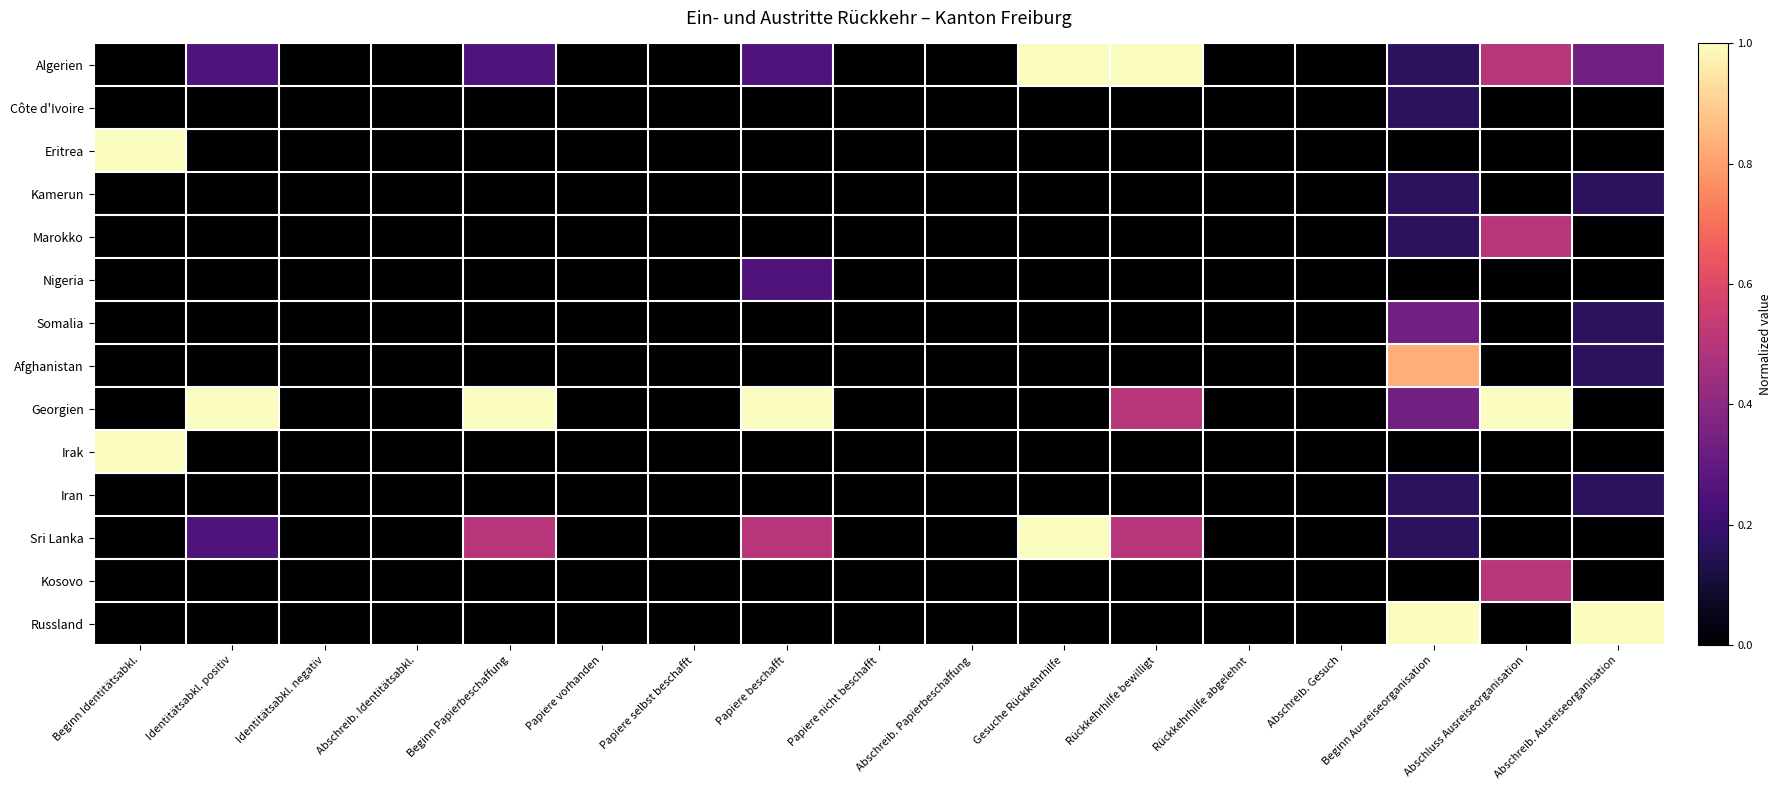

Reading left to right, transcribe all the data shown in this chart.

Algerien: Beginn Identitätsabkl.=0.0	Identitätsabkl. positiv=0.2	Identitätsabkl. negativ=0.0	Abschreib. Identitätsabkl.=0.0	Beginn Papierbeschaffung=0.2	Papiere vorhanden=0.0	Papiere selbst beschafft=0.0	Papiere beschafft=0.2	Papiere nicht beschafft=0.0	Abschreib. Papierbeschaffung=0.0	Gesuche Rückkehrhilfe=1.0	Rückkehrhilfe bewilligt=1.0	Rückkehrhilfe abgelehnt=0.0	Abschreib. Gesuch=0.0	Beginn Ausreiseorganisation=0.2	Abschluss Ausreiseorganisation=0.5	Abschreib. Ausreiseorganisation=0.3
Côte d'Ivoire: Beginn Identitätsabkl.=0.0	Identitätsabkl. positiv=0.0	Identitätsabkl. negativ=0.0	Abschreib. Identitätsabkl.=0.0	Beginn Papierbeschaffung=0.0	Papiere vorhanden=0.0	Papiere selbst beschafft=0.0	Papiere beschafft=0.0	Papiere nicht beschafft=0.0	Abschreib. Papierbeschaffung=0.0	Gesuche Rückkehrhilfe=0.0	Rückkehrhilfe bewilligt=0.0	Rückkehrhilfe abgelehnt=0.0	Abschreib. Gesuch=0.0	Beginn Ausreiseorganisation=0.2	Abschluss Ausreiseorganisation=0.0	Abschreib. Ausreiseorganisation=0.0
Eritrea: Beginn Identitätsabkl.=1.0	Identitätsabkl. positiv=0.0	Identitätsabkl. negativ=0.0	Abschreib. Identitätsabkl.=0.0	Beginn Papierbeschaffung=0.0	Papiere vorhanden=0.0	Papiere selbst beschafft=0.0	Papiere beschafft=0.0	Papiere nicht beschafft=0.0	Abschreib. Papierbeschaffung=0.0	Gesuche Rückkehrhilfe=0.0	Rückkehrhilfe bewilligt=0.0	Rückkehrhilfe abgelehnt=0.0	Abschreib. Gesuch=0.0	Beginn Ausreiseorganisation=0.0	Abschluss Ausreiseorganisation=0.0	Abschreib. Ausreiseorganisation=0.0
Kamerun: Beginn Identitätsabkl.=0.0	Identitätsabkl. positiv=0.0	Identitätsabkl. negativ=0.0	Abschreib. Identitätsabkl.=0.0	Beginn Papierbeschaffung=0.0	Papiere vorhanden=0.0	Papiere selbst beschafft=0.0	Papiere beschafft=0.0	Papiere nicht beschafft=0.0	Abschreib. Papierbeschaffung=0.0	Gesuche Rückkehrhilfe=0.0	Rückkehrhilfe bewilligt=0.0	Rückkehrhilfe abgelehnt=0.0	Abschreib. Gesuch=0.0	Beginn Ausreiseorganisation=0.2	Abschluss Ausreiseorganisation=0.0	Abschreib. Ausreiseorganisation=0.2
Marokko: Beginn Identitätsabkl.=0.0	Identitätsabkl. positiv=0.0	Identitätsabkl. negativ=0.0	Abschreib. Identitätsabkl.=0.0	Beginn Papierbeschaffung=0.0	Papiere vorhanden=0.0	Papiere selbst beschafft=0.0	Papiere beschafft=0.0	Papiere nicht beschafft=0.0	Abschreib. Papierbeschaffung=0.0	Gesuche Rückkehrhilfe=0.0	Rückkehrhilfe bewilligt=0.0	Rückkehrhilfe abgelehnt=0.0	Abschreib. Gesuch=0.0	Beginn Ausreiseorganisation=0.2	Abschluss Ausreiseorganisation=0.5	Abschreib. Ausreiseorganisation=0.0
Nigeria: Beginn Identitätsabkl.=0.0	Identitätsabkl. positiv=0.0	Identitätsabkl. negativ=0.0	Abschreib. Identitätsabkl.=0.0	Beginn Papierbeschaffung=0.0	Papiere vorhanden=0.0	Papiere selbst beschafft=0.0	Papiere beschafft=0.2	Papiere nicht beschafft=0.0	Abschreib. Papierbeschaffung=0.0	Gesuche Rückkehrhilfe=0.0	Rückkehrhilfe bewilligt=0.0	Rückkehrhilfe abgelehnt=0.0	Abschreib. Gesuch=0.0	Beginn Ausreiseorganisation=0.0	Abschluss Ausreiseorganisation=0.0	Abschreib. Ausreiseorganisation=0.0
Somalia: Beginn Identitätsabkl.=0.0	Identitätsabkl. positiv=0.0	Identitätsabkl. negativ=0.0	Abschreib. Identitätsabkl.=0.0	Beginn Papierbeschaffung=0.0	Papiere vorhanden=0.0	Papiere selbst beschafft=0.0	Papiere beschafft=0.0	Papiere nicht beschafft=0.0	Abschreib. Papierbeschaffung=0.0	Gesuche Rückkehrhilfe=0.0	Rückkehrhilfe bewilligt=0.0	Rückkehrhilfe abgelehnt=0.0	Abschreib. Gesuch=0.0	Beginn Ausreiseorganisation=0.3	Abschluss Ausreiseorganisation=0.0	Abschreib. Ausreiseorganisation=0.2
Afghanistan: Beginn Identitätsabkl.=0.0	Identitätsabkl. positiv=0.0	Identitätsabkl. negativ=0.0	Abschreib. Identitätsabkl.=0.0	Beginn Papierbeschaffung=0.0	Papiere vorhanden=0.0	Papiere selbst beschafft=0.0	Papiere beschafft=0.0	Papiere nicht beschafft=0.0	Abschreib. Papierbeschaffung=0.0	Gesuche Rückkehrhilfe=0.0	Rückkehrhilfe bewilligt=0.0	Rückkehrhilfe abgelehnt=0.0	Abschreib. Gesuch=0.0	Beginn Ausreiseorganisation=0.8	Abschluss Ausreiseorganisation=0.0	Abschreib. Ausreiseorganisation=0.2
Georgien: Beginn Identitätsabkl.=0.0	Identitätsabkl. positiv=1.0	Identitätsabkl. negativ=0.0	Abschreib. Identitätsabkl.=0.0	Beginn Papierbeschaffung=1.0	Papiere vorhanden=0.0	Papiere selbst beschafft=0.0	Papiere beschafft=1.0	Papiere nicht beschafft=0.0	Abschreib. Papierbeschaffung=0.0	Gesuche Rückkehrhilfe=0.0	Rückkehrhilfe bewilligt=0.5	Rückkehrhilfe abgelehnt=0.0	Abschreib. Gesuch=0.0	Beginn Ausreiseorganisation=0.3	Abschluss Ausreiseorganisation=1.0	Abschreib. Ausreiseorganisation=0.0
Irak: Beginn Identitätsabkl.=1.0	Identitätsabkl. positiv=0.0	Identitätsabkl. negativ=0.0	Abschreib. Identitätsabkl.=0.0	Beginn Papierbeschaffung=0.0	Papiere vorhanden=0.0	Papiere selbst beschafft=0.0	Papiere beschafft=0.0	Papiere nicht beschafft=0.0	Abschreib. Papierbeschaffung=0.0	Gesuche Rückkehrhilfe=0.0	Rückkehrhilfe bewilligt=0.0	Rückkehrhilfe abgelehnt=0.0	Abschreib. Gesuch=0.0	Beginn Ausreiseorganisation=0.0	Abschluss Ausreiseorganisation=0.0	Abschreib. Ausreiseorganisation=0.0
Iran: Beginn Identitätsabkl.=0.0	Identitätsabkl. positiv=0.0	Identitätsabkl. negativ=0.0	Abschreib. Identitätsabkl.=0.0	Beginn Papierbeschaffung=0.0	Papiere vorhanden=0.0	Papiere selbst beschafft=0.0	Papiere beschafft=0.0	Papiere nicht beschafft=0.0	Abschreib. Papierbeschaffung=0.0	Gesuche Rückkehrhilfe=0.0	Rückkehrhilfe bewilligt=0.0	Rückkehrhilfe abgelehnt=0.0	Abschreib. Gesuch=0.0	Beginn Ausreiseorganisation=0.2	Abschluss Ausreiseorganisation=0.0	Abschreib. Ausreiseorganisation=0.2
Sri Lanka: Beginn Identitätsabkl.=0.0	Identitätsabkl. positiv=0.2	Identitätsabkl. negativ=0.0	Abschreib. Identitätsabkl.=0.0	Beginn Papierbeschaffung=0.5	Papiere vorhanden=0.0	Papiere selbst beschafft=0.0	Papiere beschafft=0.5	Papiere nicht beschafft=0.0	Abschreib. Papierbeschaffung=0.0	Gesuche Rückkehrhilfe=1.0	Rückkehrhilfe bewilligt=0.5	Rückkehrhilfe abgelehnt=0.0	Abschreib. Gesuch=0.0	Beginn Ausreiseorganisation=0.2	Abschluss Ausreiseorganisation=0.0	Abschreib. Ausreiseorganisation=0.0
Kosovo: Beginn Identitätsabkl.=0.0	Identitätsabkl. positiv=0.0	Identitätsabkl. negativ=0.0	Abschreib. Identitätsabkl.=0.0	Beginn Papierbeschaffung=0.0	Papiere vorhanden=0.0	Papiere selbst beschafft=0.0	Papiere beschafft=0.0	Papiere nicht beschafft=0.0	Abschreib. Papierbeschaffung=0.0	Gesuche Rückkehrhilfe=0.0	Rückkehrhilfe bewilligt=0.0	Rückkehrhilfe abgelehnt=0.0	Abschreib. Gesuch=0.0	Beginn Ausreiseorganisation=0.0	Abschluss Ausreiseorganisation=0.5	Abschreib. Ausreiseorganisation=0.0
Russland: Beginn Identitätsabkl.=0.0	Identitätsabkl. positiv=0.0	Identitätsabkl. negativ=0.0	Abschreib. Identitätsabkl.=0.0	Beginn Papierbeschaffung=0.0	Papiere vorhanden=0.0	Papiere selbst beschafft=0.0	Papiere beschafft=0.0	Papiere nicht beschafft=0.0	Abschreib. Papierbeschaffung=0.0	Gesuche Rückkehrhilfe=0.0	Rückkehrhilfe bewilligt=0.0	Rückkehrhilfe abgelehnt=0.0	Abschreib. Gesuch=0.0	Beginn Ausreiseorganisation=1.0	Abschluss Ausreiseorganisation=0.0	Abschreib. Ausreiseorganisation=1.0